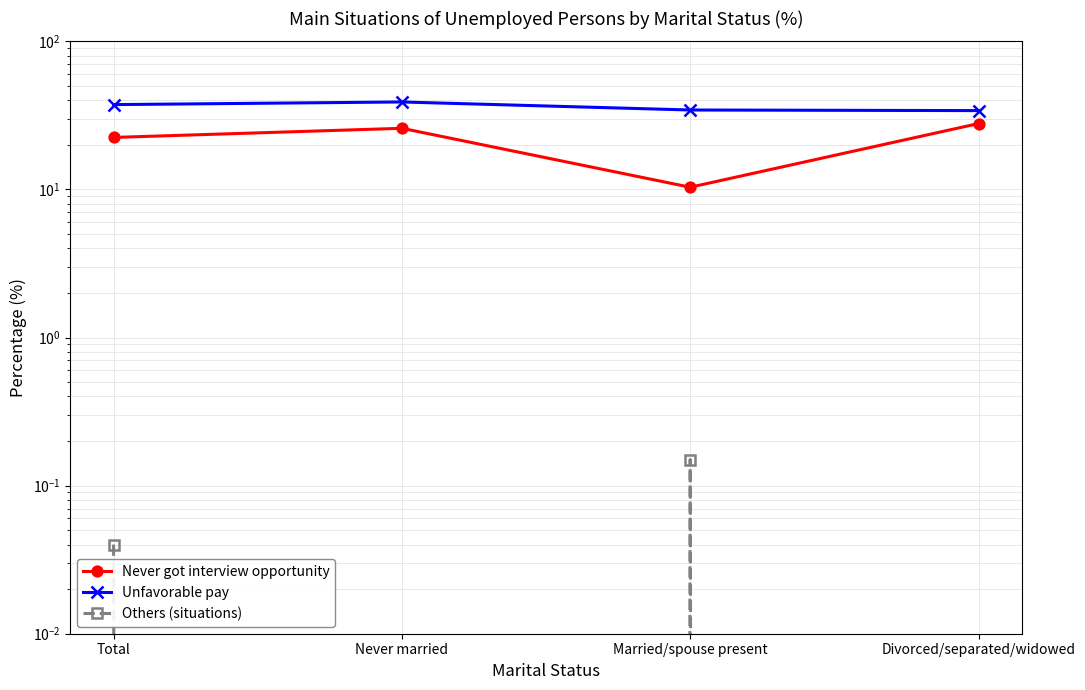

What is the difference between the second highest and minimum values in the Never got interview opportunity series?

15.5